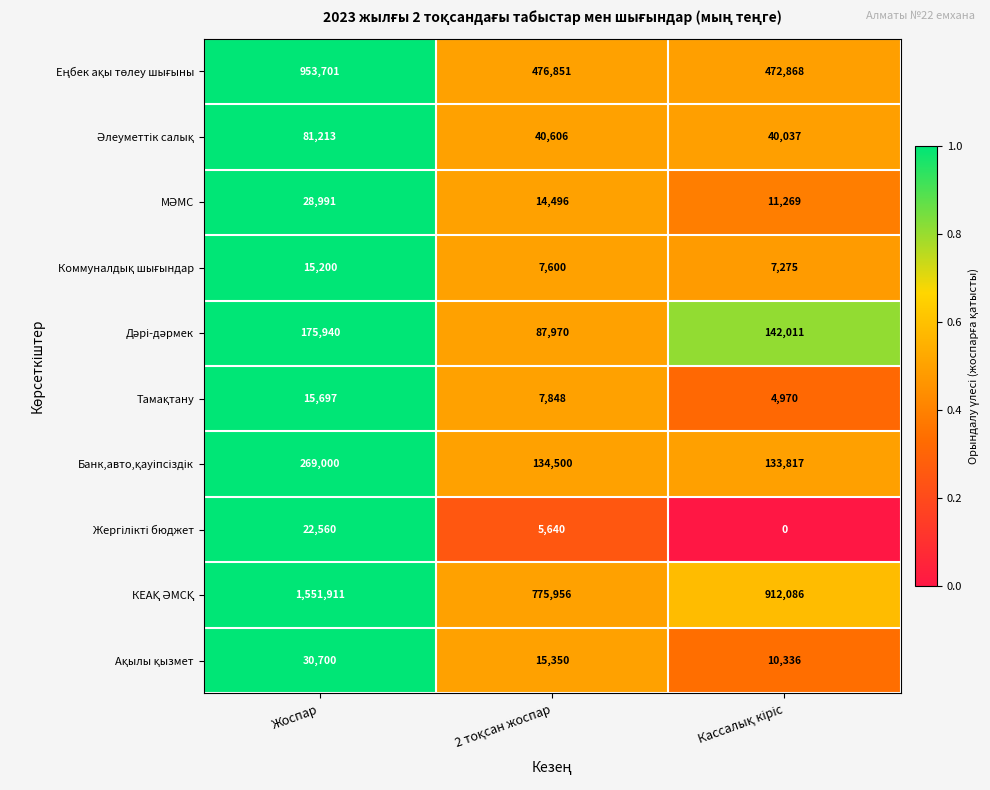

How many distinct data groups are displayed?

10